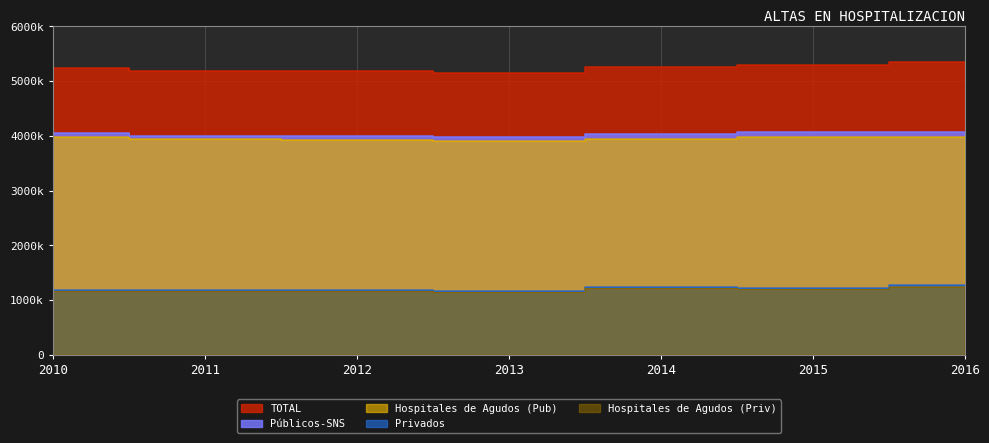

How many series are shown in this chart?

5